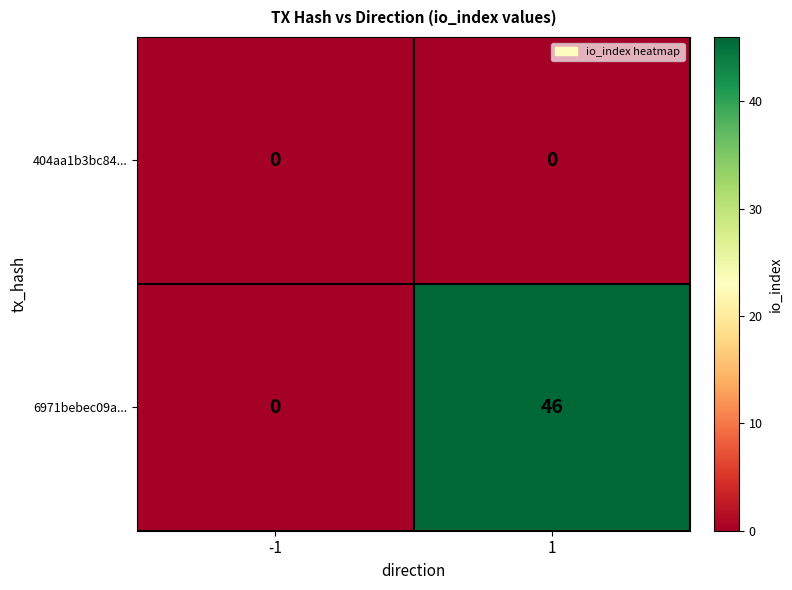

Is it true that 6971bebec09a... equals 0 at -1?

True